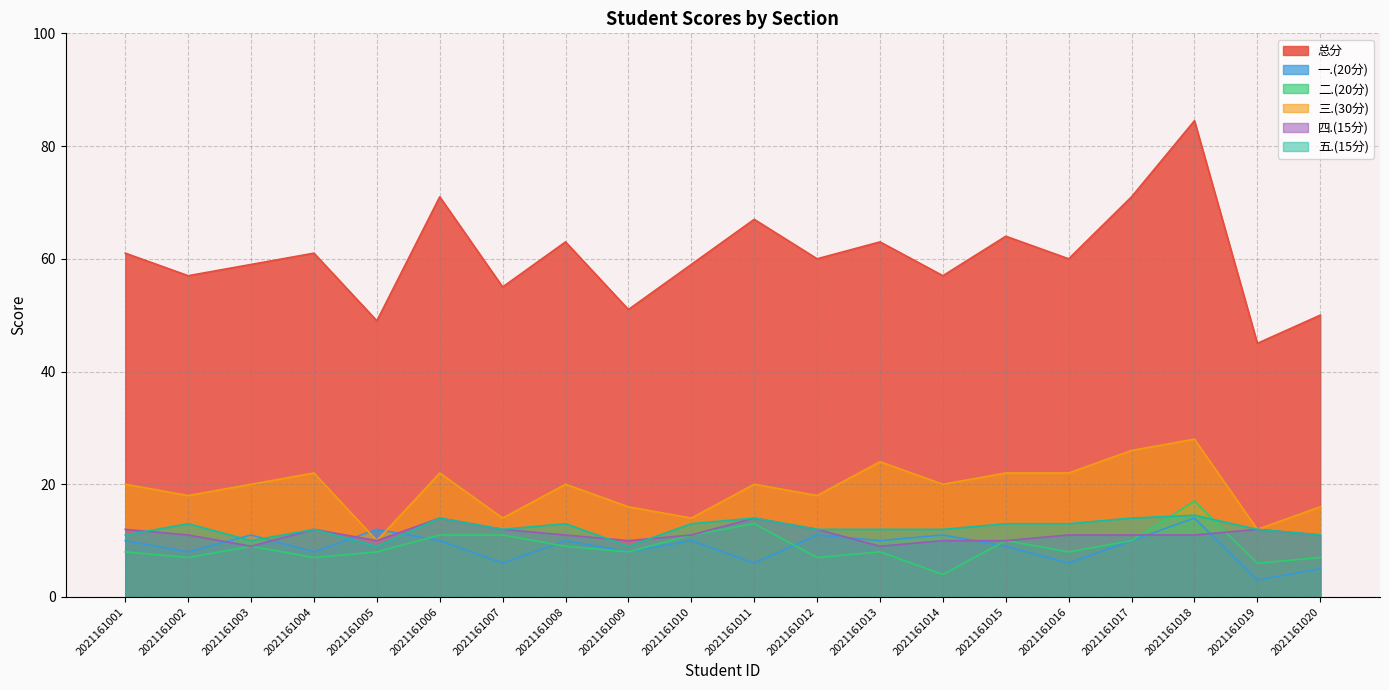

Reading left to right, extract all data points from this chart.

总分: 2021161001=61.0	2021161002=57.0	2021161003=59.0	2021161004=61.0	2021161005=49.0	2021161006=71.0	2021161007=55.0	2021161008=63.0	2021161009=51.0	2021161010=59.0	2021161011=67.0	2021161012=60.0	2021161013=63.0	2021161014=57.0	2021161015=64.0	2021161016=60.0	2021161017=71.0	2021161018=84.5	2021161019=45.0	2021161020=50.0
一.(20分): 2021161001=10.0	2021161002=8.0	2021161003=11.0	2021161004=8.0	2021161005=12.0	2021161006=10.0	2021161007=6.0	2021161008=10.0	2021161009=8.0	2021161010=10.0	2021161011=6.0	2021161012=11.0	2021161013=10.0	2021161014=11.0	2021161015=9.0	2021161016=6.0	2021161017=10.0	2021161018=14.0	2021161019=3.0	2021161020=5.0
二.(20分): 2021161001=8.0	2021161002=7.0	2021161003=9.0	2021161004=7.0	2021161005=8.0	2021161006=11.0	2021161007=11.0	2021161008=9.0	2021161009=8.0	2021161010=11.0	2021161011=13.0	2021161012=7.0	2021161013=8.0	2021161014=4.0	2021161015=10.0	2021161016=8.0	2021161017=10.0	2021161018=17.0	2021161019=6.0	2021161020=7.0
三.(30分): 2021161001=20.0	2021161002=18.0	2021161003=20.0	2021161004=22.0	2021161005=10.0	2021161006=22.0	2021161007=14.0	2021161008=20.0	2021161009=16.0	2021161010=14.0	2021161011=20.0	2021161012=18.0	2021161013=24.0	2021161014=20.0	2021161015=22.0	2021161016=22.0	2021161017=26.0	2021161018=28.0	2021161019=12.0	2021161020=16.0
四.(15分): 2021161001=12.0	2021161002=11.0	2021161003=9.0	2021161004=12.0	2021161005=10.0	2021161006=14.0	2021161007=12.0	2021161008=11.0	2021161009=10.0	2021161010=11.0	2021161011=14.0	2021161012=12.0	2021161013=9.0	2021161014=10.0	2021161015=10.0	2021161016=11.0	2021161017=11.0	2021161018=11.0	2021161019=12.0	2021161020=11.0
五.(15分): 2021161001=11.0	2021161002=13.0	2021161003=10.0	2021161004=12.0	2021161005=9.0	2021161006=14.0	2021161007=12.0	2021161008=13.0	2021161009=9.0	2021161010=13.0	2021161011=14.0	2021161012=12.0	2021161013=12.0	2021161014=12.0	2021161015=13.0	2021161016=13.0	2021161017=14.0	2021161018=14.5	2021161019=12.0	2021161020=11.0